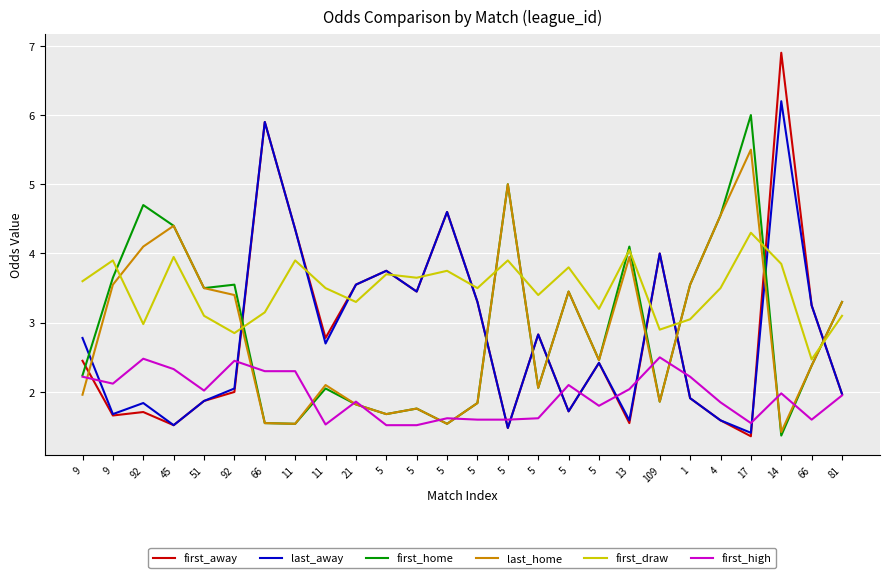

How many lines are shown in the chart?

6